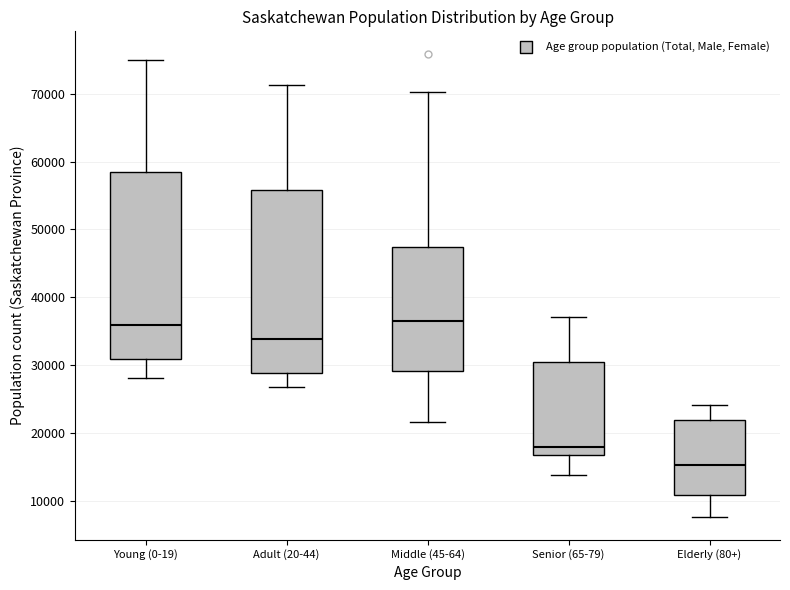

Reading left to right, read every box against the y-axis: the position of its median line, the range the box covers, and the ends of its whiskers. The values are not printed on the chart, so give them approximately, as read against the axis.

Young (0-19): median 36000, box 31000 to 58000, whiskers 28000 to 75000
Adult (20-44): median 34000, box 29000 to 56000, whiskers 27000 to 71000
Middle (45-64): median 36000, box 29000 to 47000, whiskers 22000 to 70000
Senior (65-79): median 18000, box 17000 to 31000, whiskers 14000 to 37000
Elderly (80+): median 15000, box 11000 to 22000, whiskers 8000 to 24000